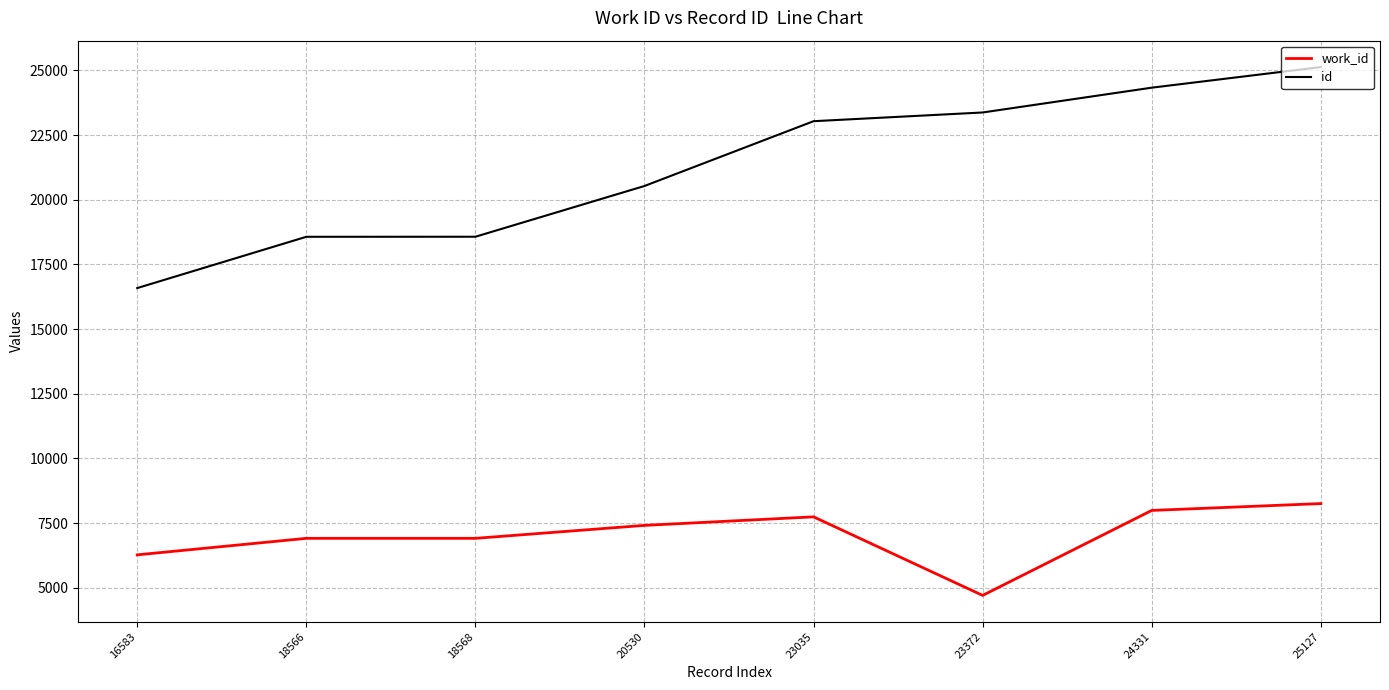

At 24331, list the series in order from largest to smallest.

id, work_id